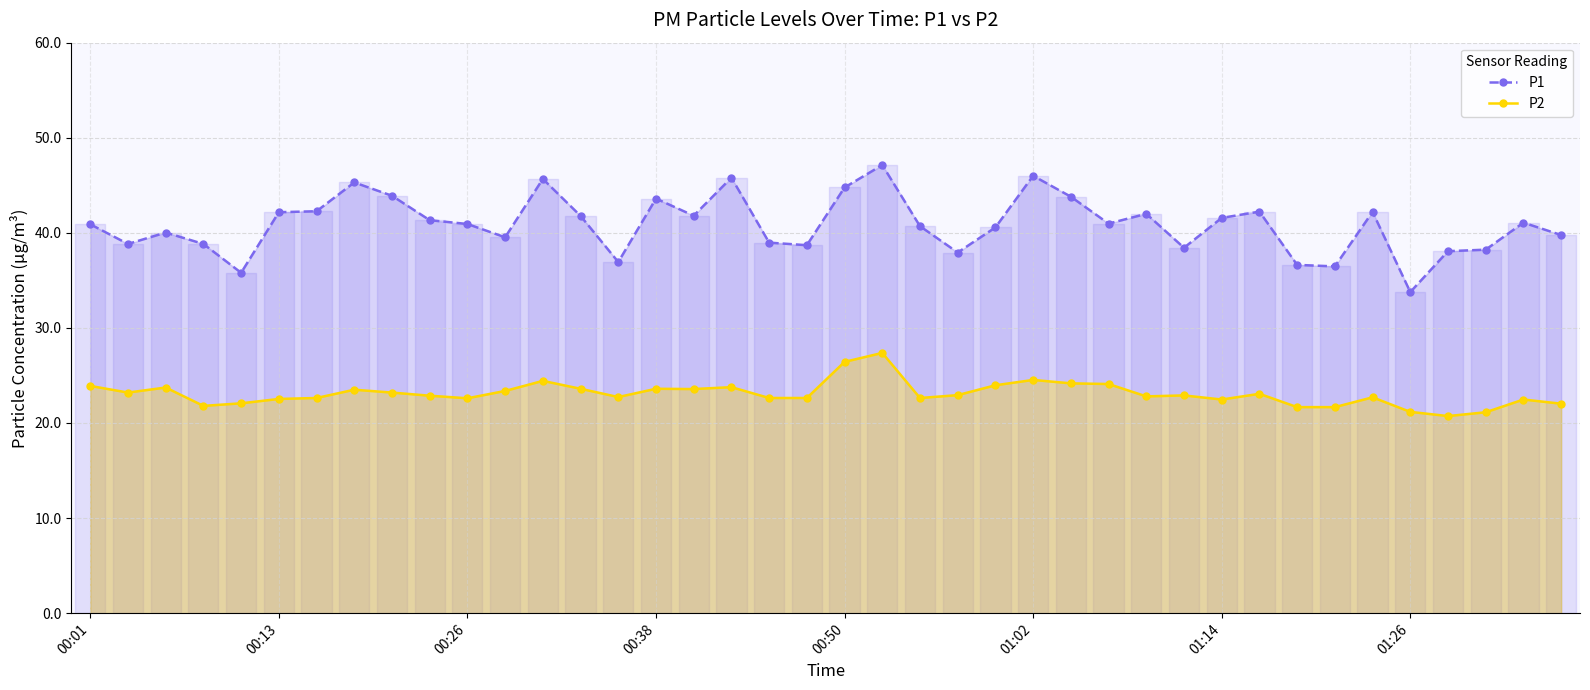

Which series has the largest total across all categories?

P1